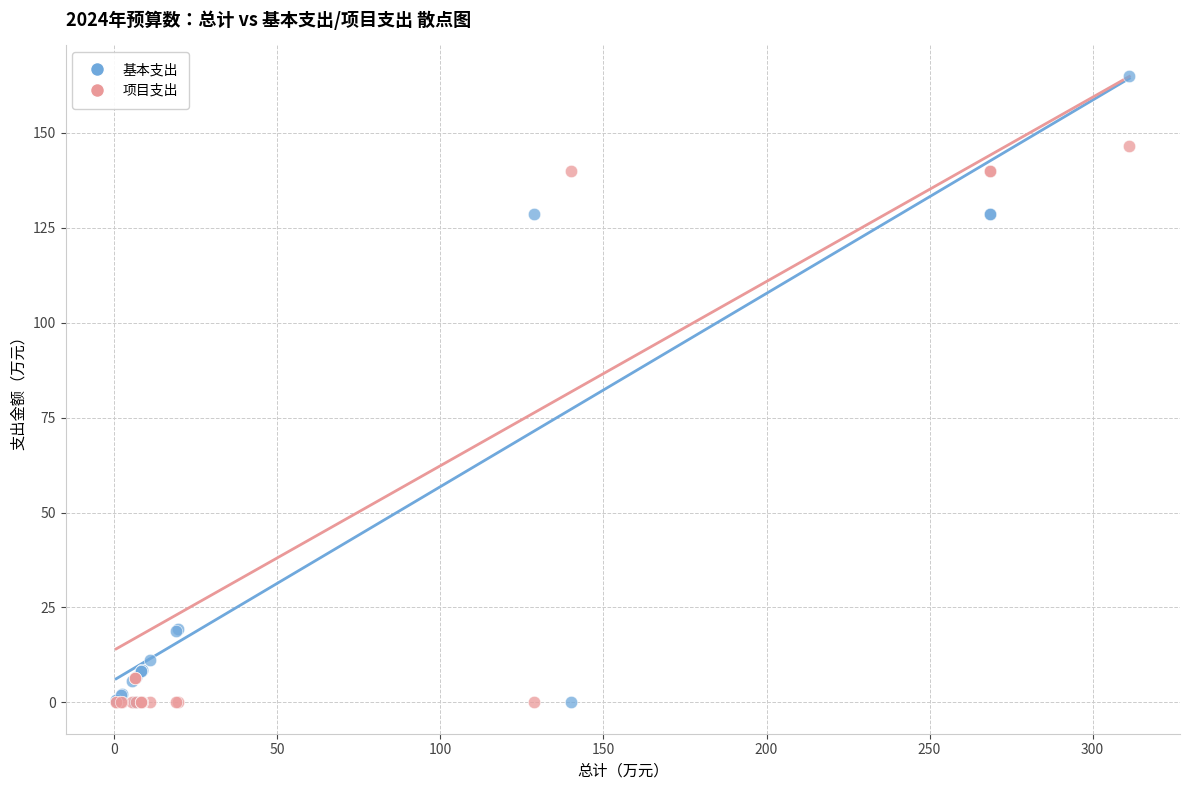

Which series contains the highest Y value?

基本支出